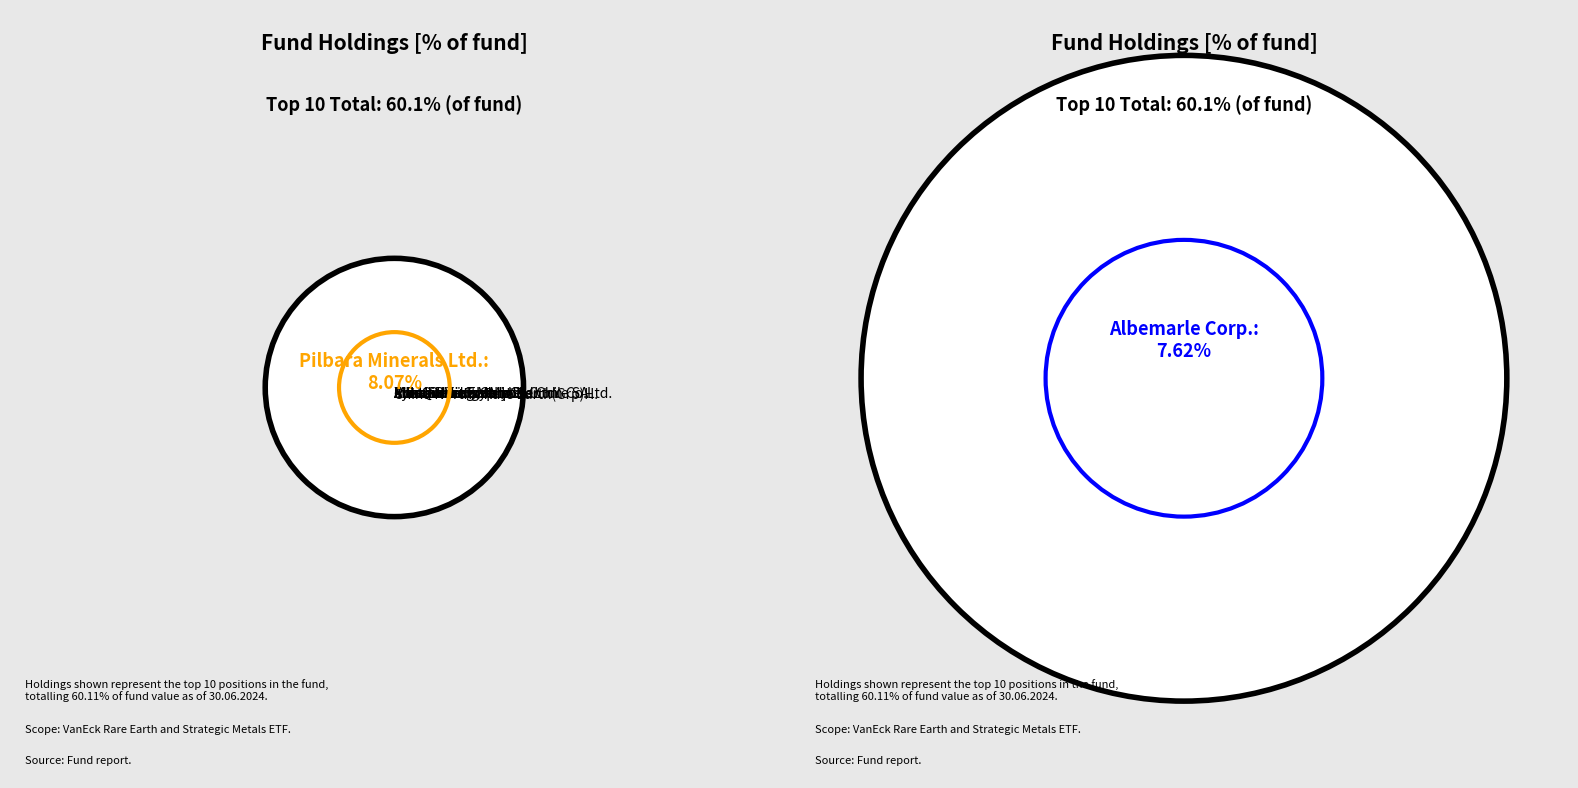

Rank the categories by value from lowest to highest.

Iluka Resources Ltd., Jinduicheng Molybdenum Co.Ltd., Xiamen Tungsten Co. Ltd., MP Materials Corp., Lynas Rare Earths Ltd., China Northn Rare Earth(Grp)H., Arcadium Lithium PLC, Soc.Quimica y Min.de Chile SA, Albemarle Corp., Pilbara Minerals Ltd.